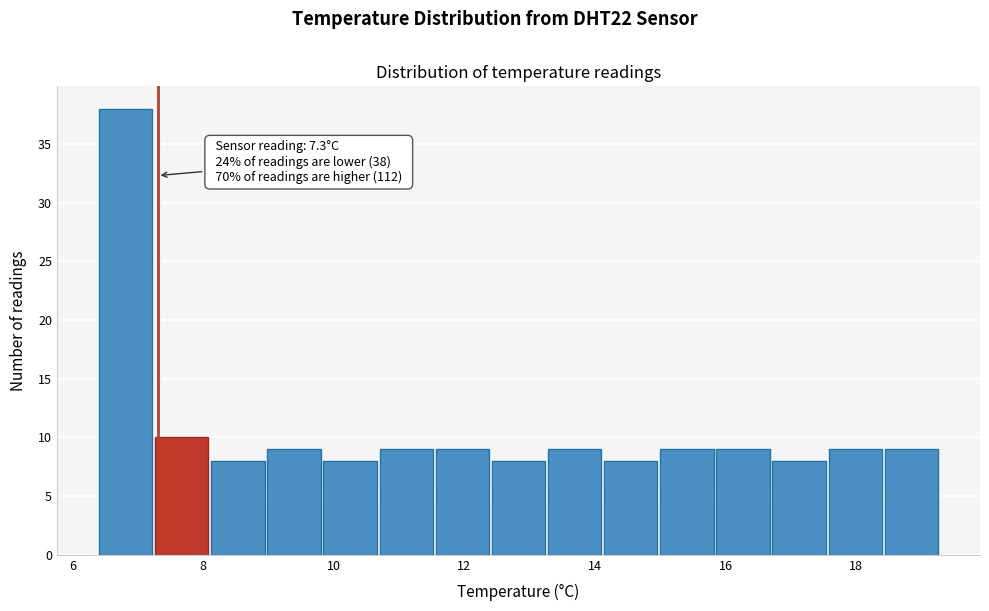

Over which range of the x-axis is the bar tallest?

6.40 to 7.26